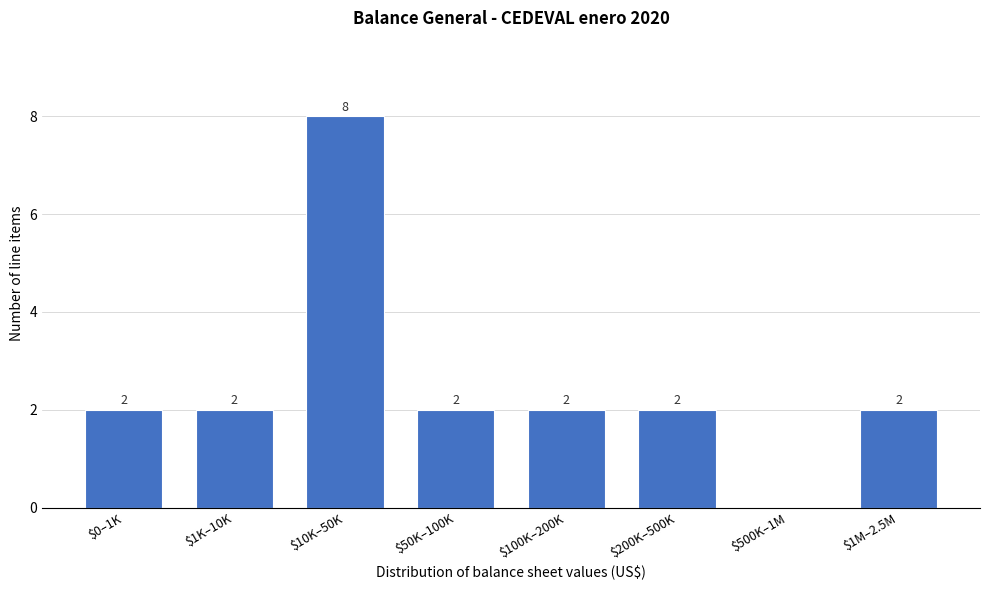

What is the greatest value displayed?

8